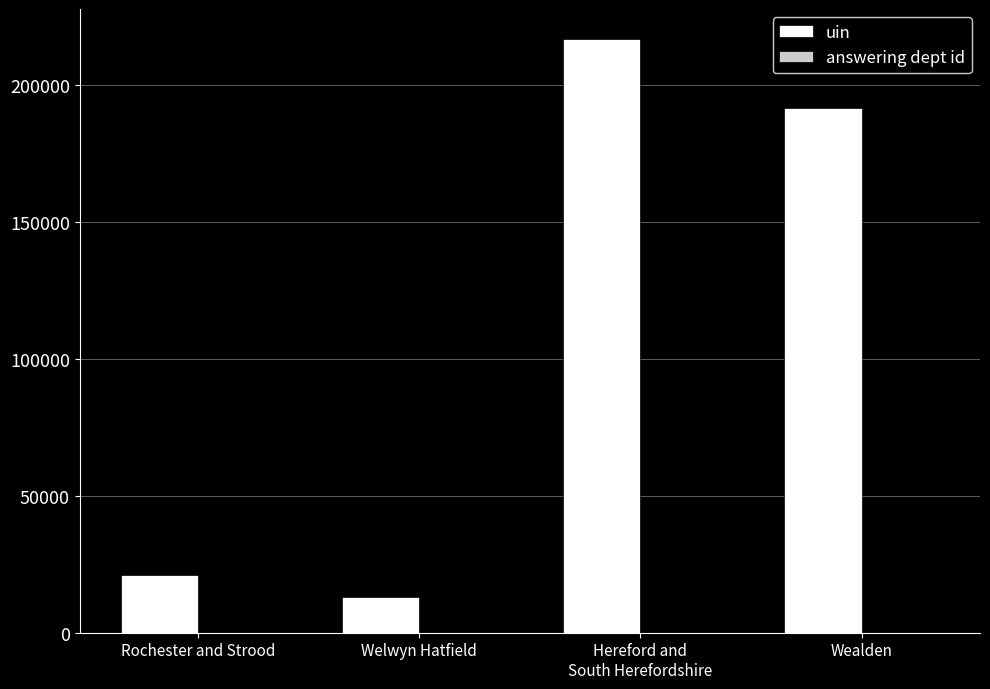

What is the approximate value of uin at Hereford and
South Herefordshire, to the nearest 50?

216700